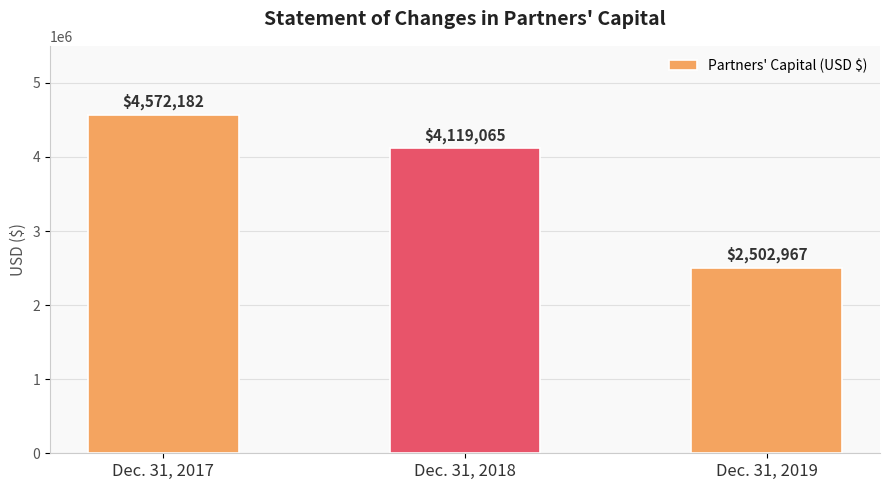

What is the value of the 3rd bar from the left?

2502967